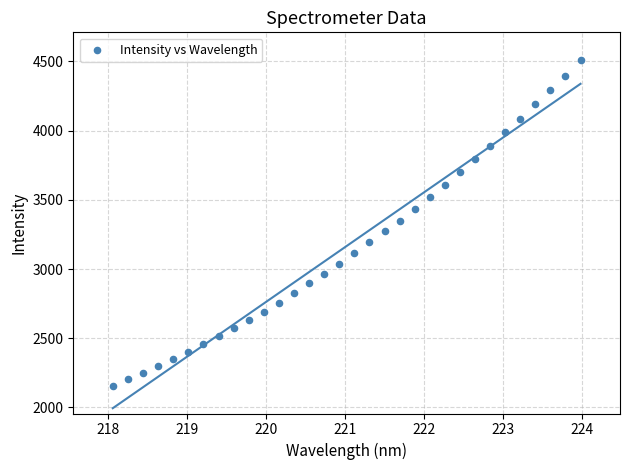

What is the range of X values (max minus min)?

5.9